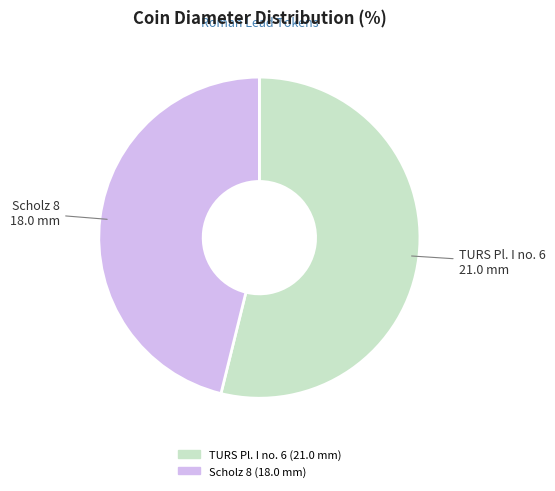

True or false: Scholz 8 accounts for 46% of the total.

True